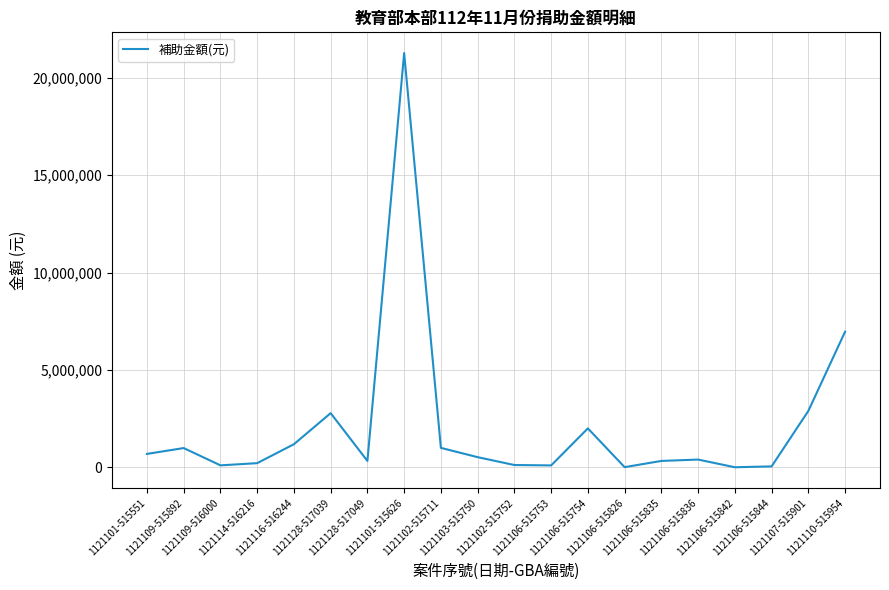

True or false: the data shows 50000 at 1121106-515844.

True